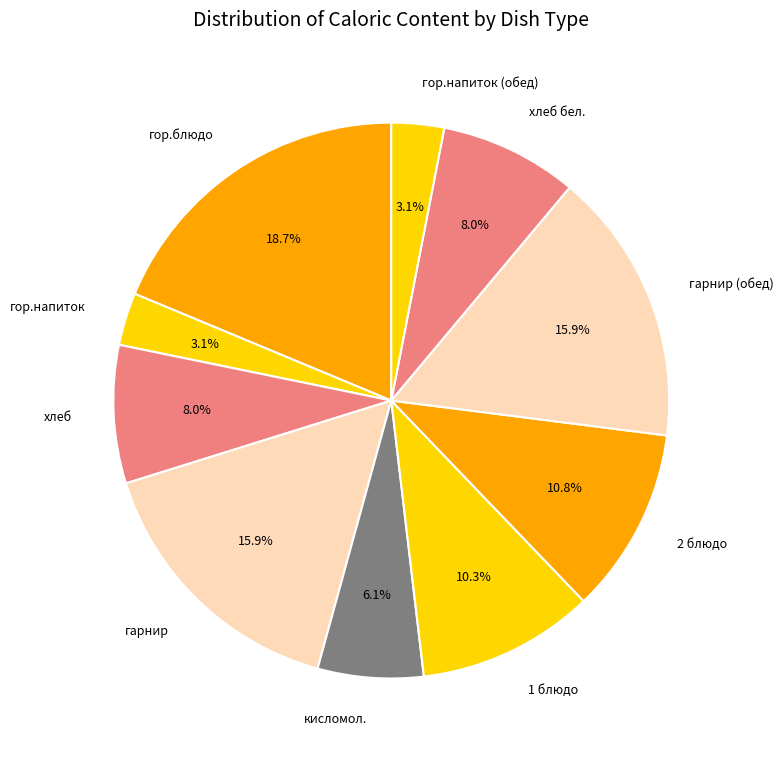

Which slice is the largest?

гор.блюдо